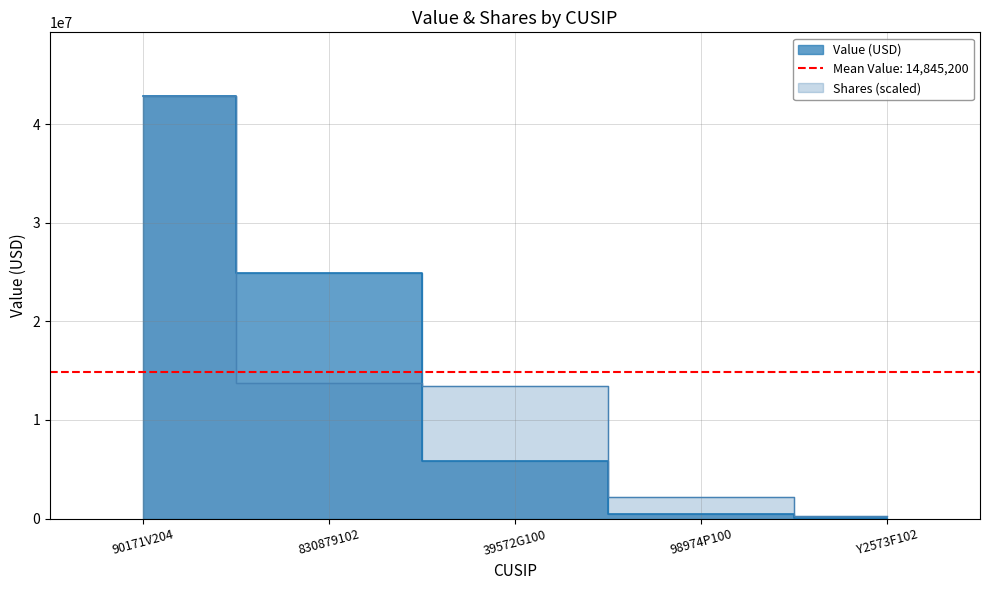

Which category has the highest value in the Shares or principal amount series?

90171V204